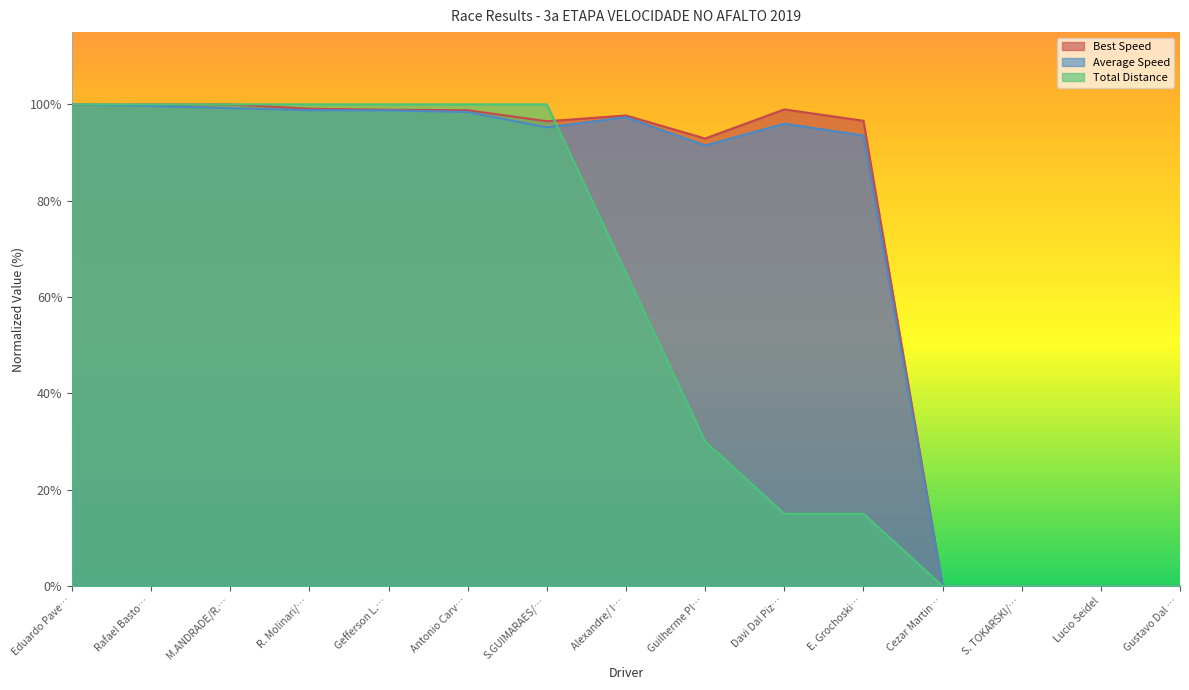

What is the difference between the second highest and second lowest values in the Best Lap time series?

100.0